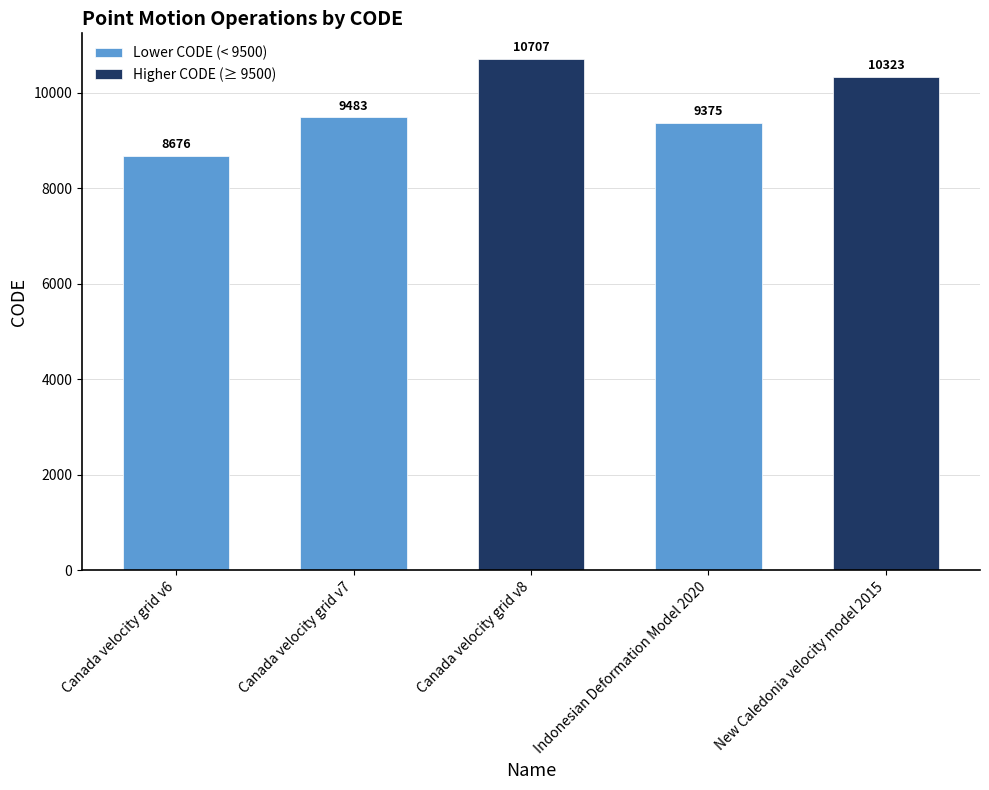

What is the ratio of the value at New Caledonia velocity model 2015 to the value at Canada velocity grid v6?

1.2